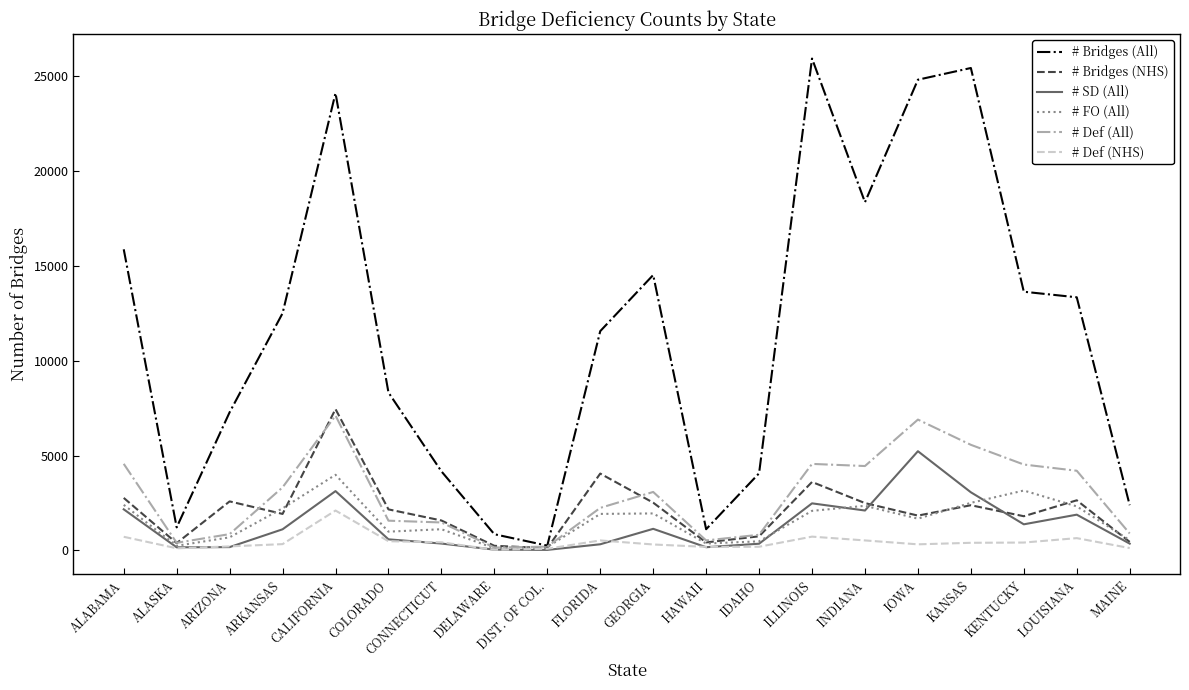

Which series has the largest range (max minus min)?

# Bridges (All)